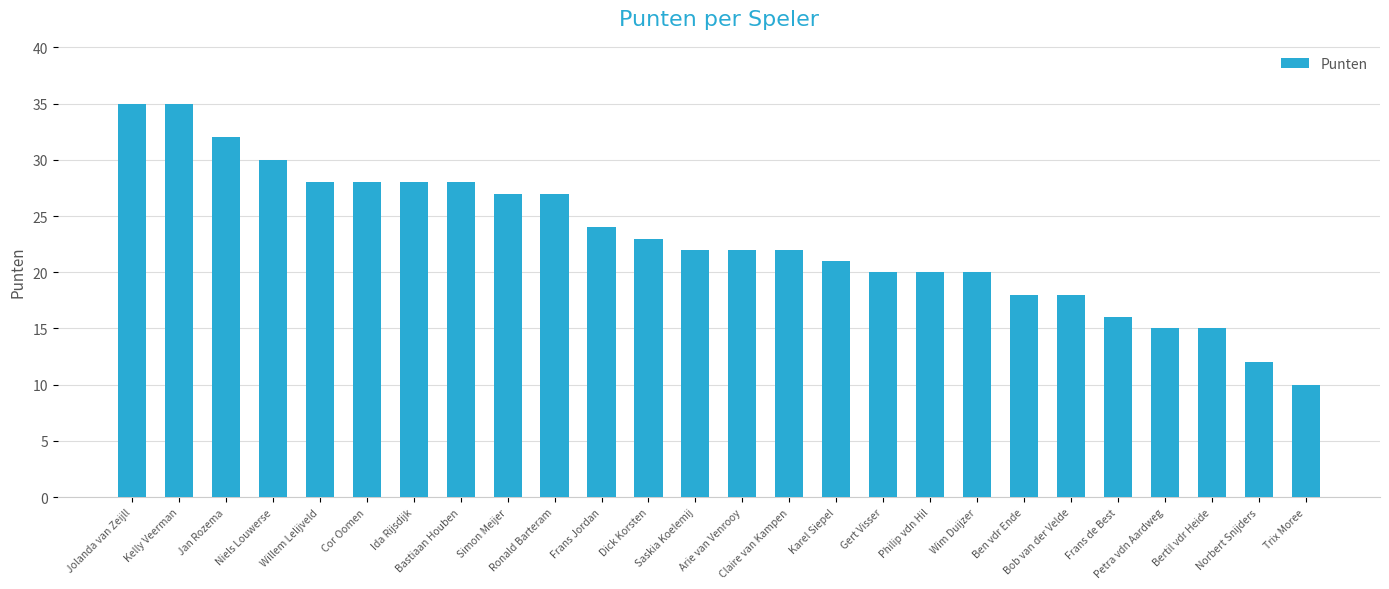

What is the minimum value shown in the chart?

10